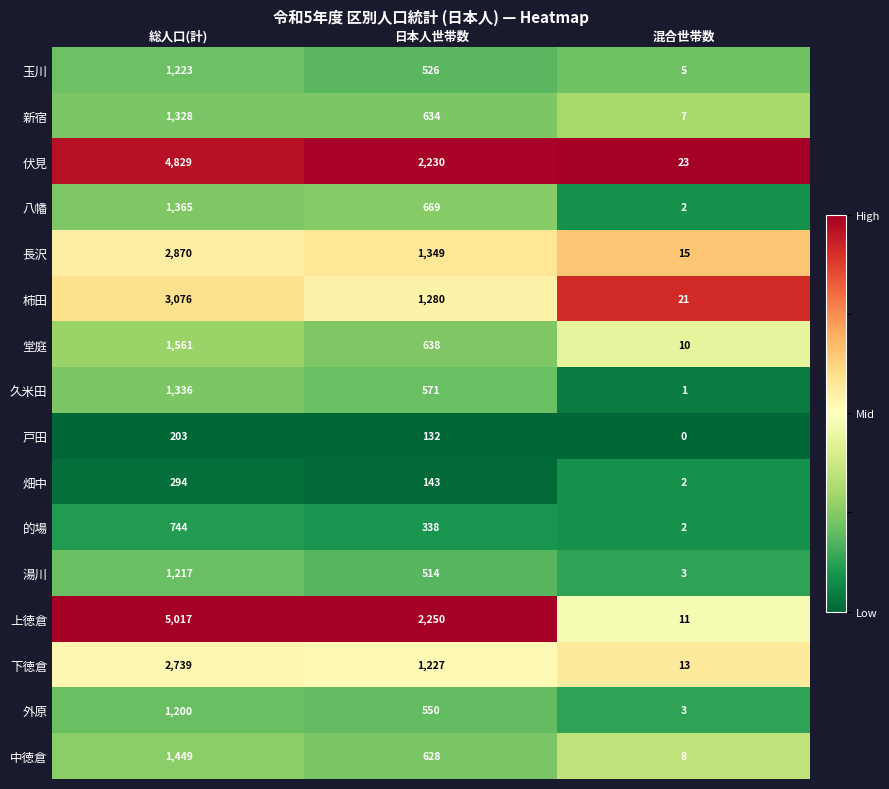

True or false: 玉川 has a value of 5 at 混合世帯数.

True